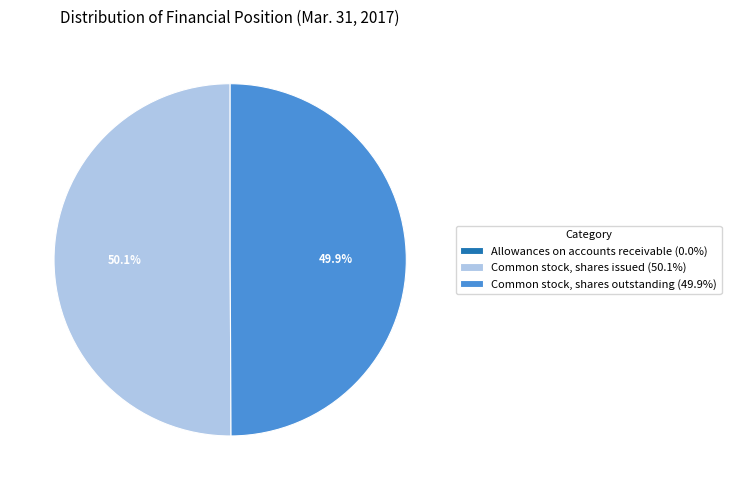

What portion of the pie excludes Common stock, shares outstanding (49.9%)?

50.1%